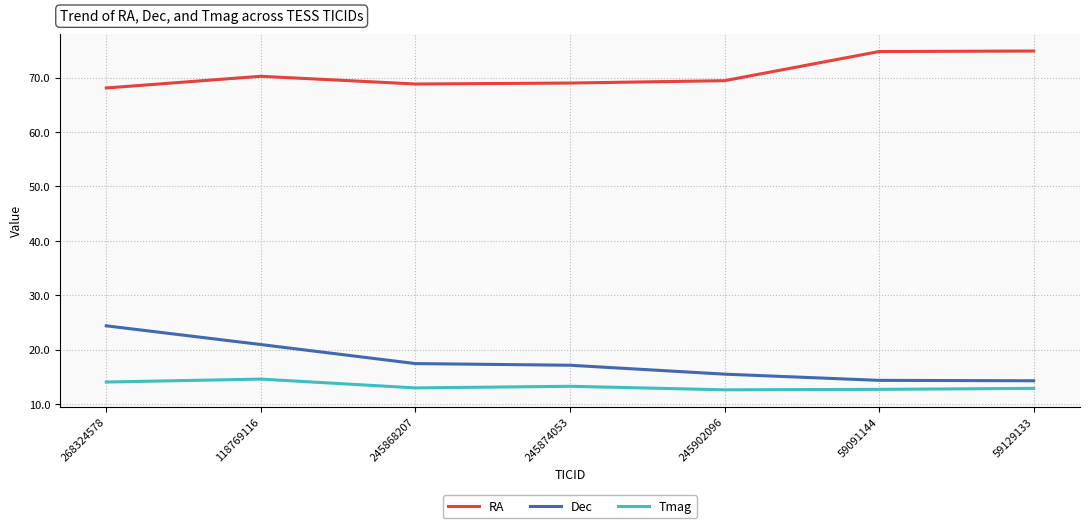

True or false: Tmag and Dec cross at least once.

False